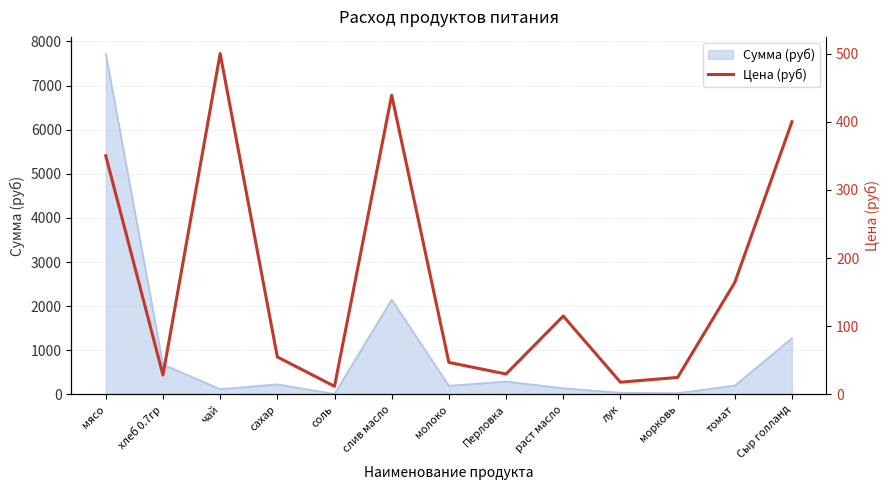

Where is the first local maximum?

чай